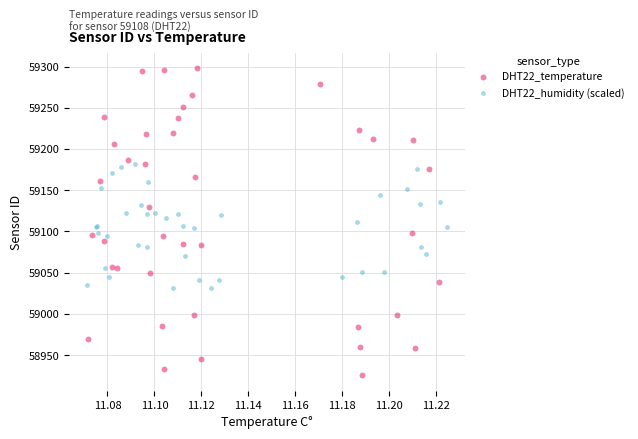

Which series has the largest Y range (max minus min)?

DHT22_temperature